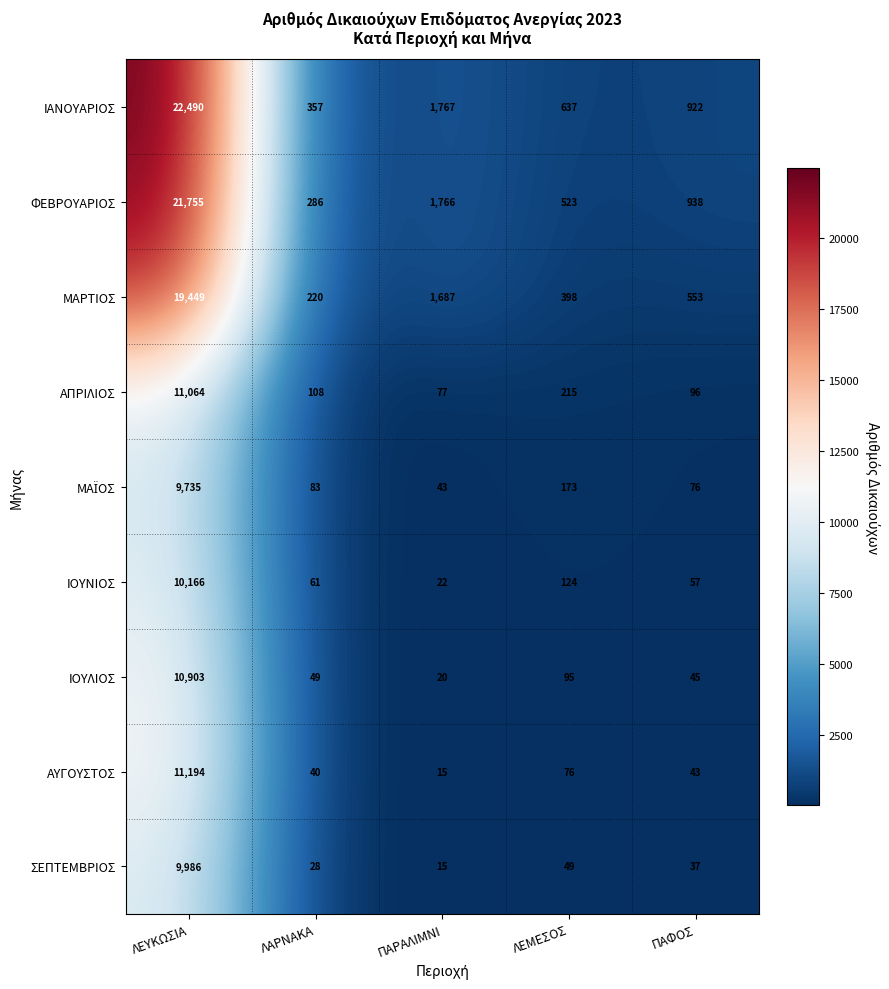

Between ΠΑΡΑΛΙΜΝΙ and ΛΕΜΕΣΟΣ, which series saw the biggest shift?

ΜΑΡΤΙΟΣ